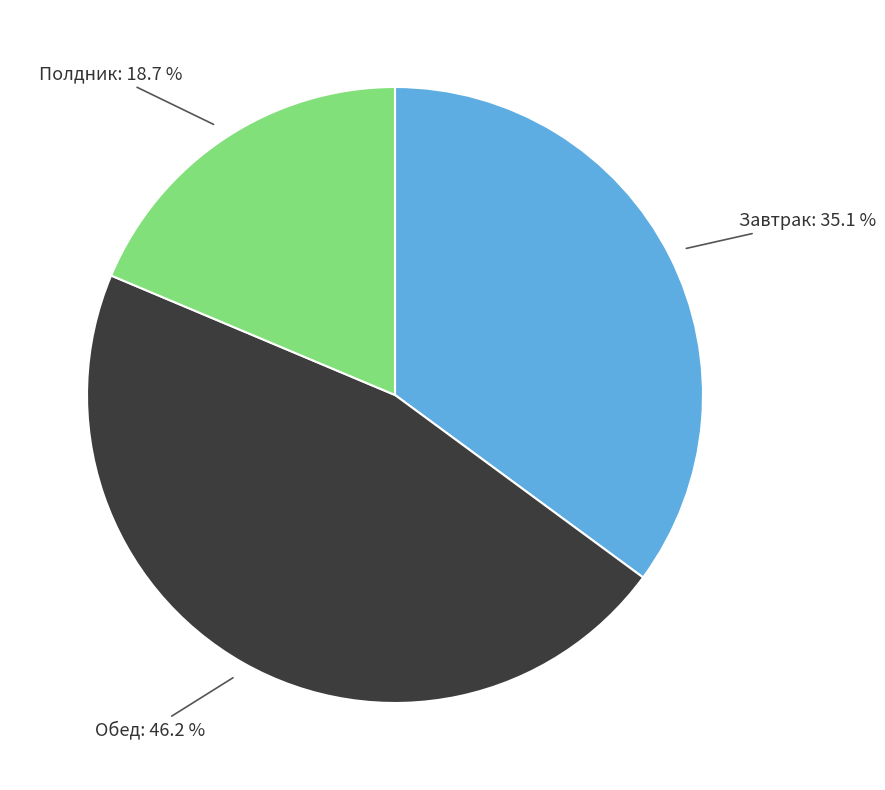

How many slices are in this pie chart?

3